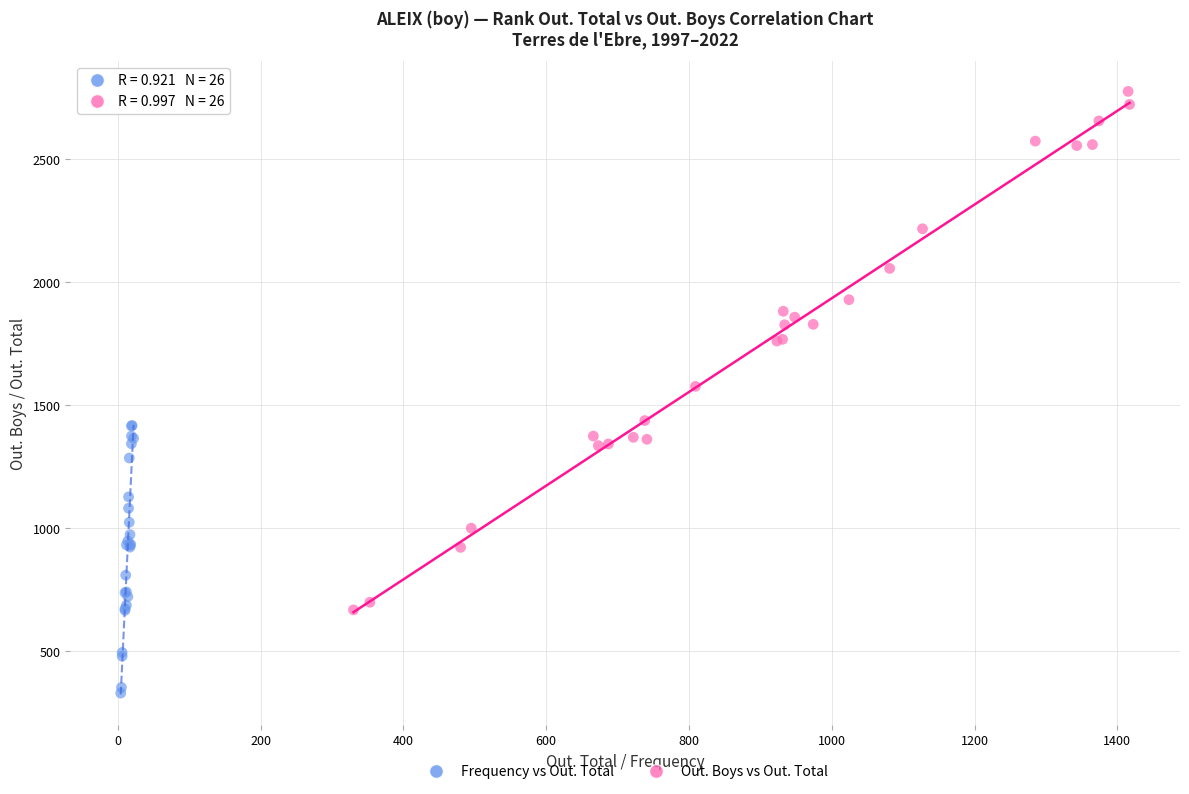

Which series reaches the maximum Y coordinate?

Out. Boys vs Out. Total